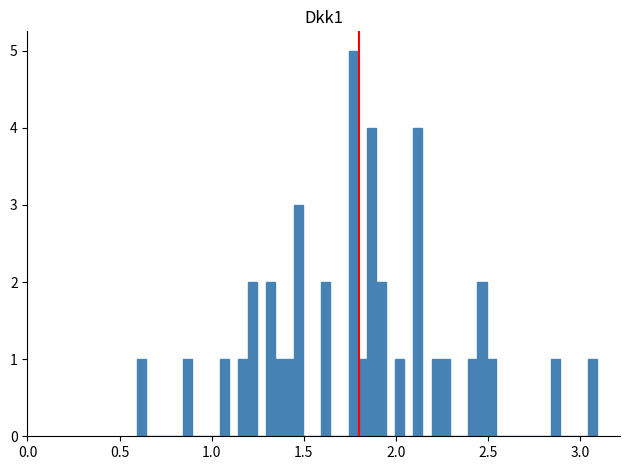

Read against the x-axis, roughly where is the centre of the tallest bar?

1.75